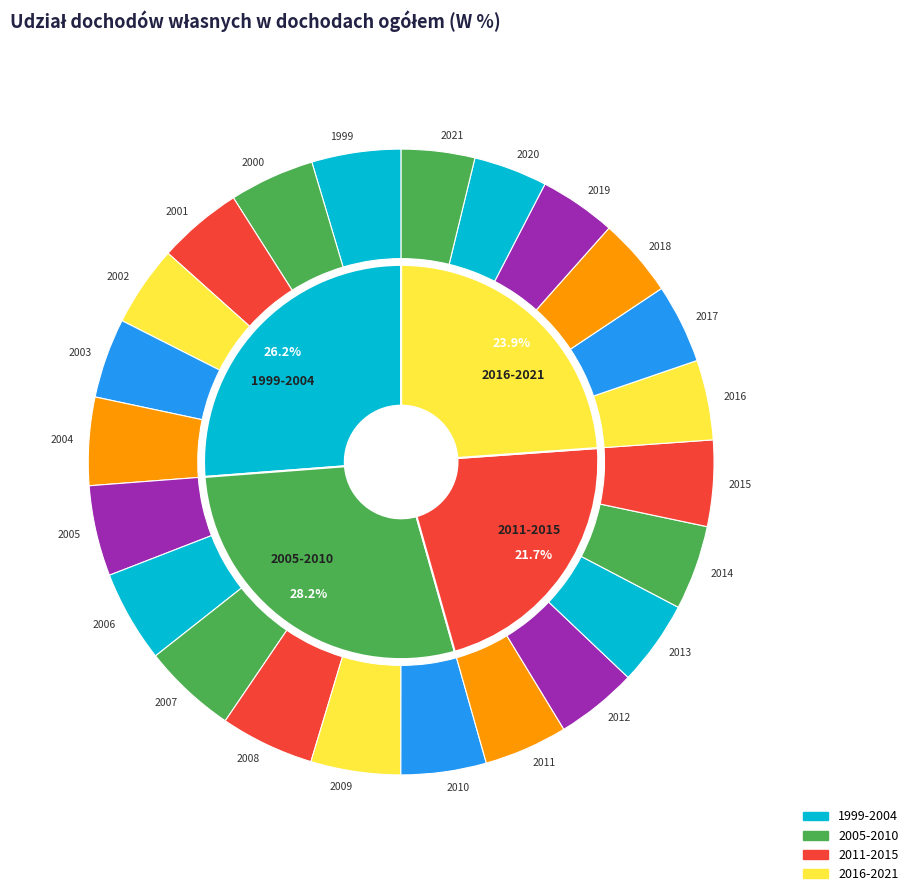

What is the largest slice in the pie chart?

2007